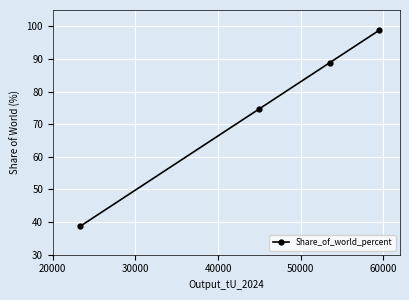

What is the difference between the second highest and minimum values?

50.2